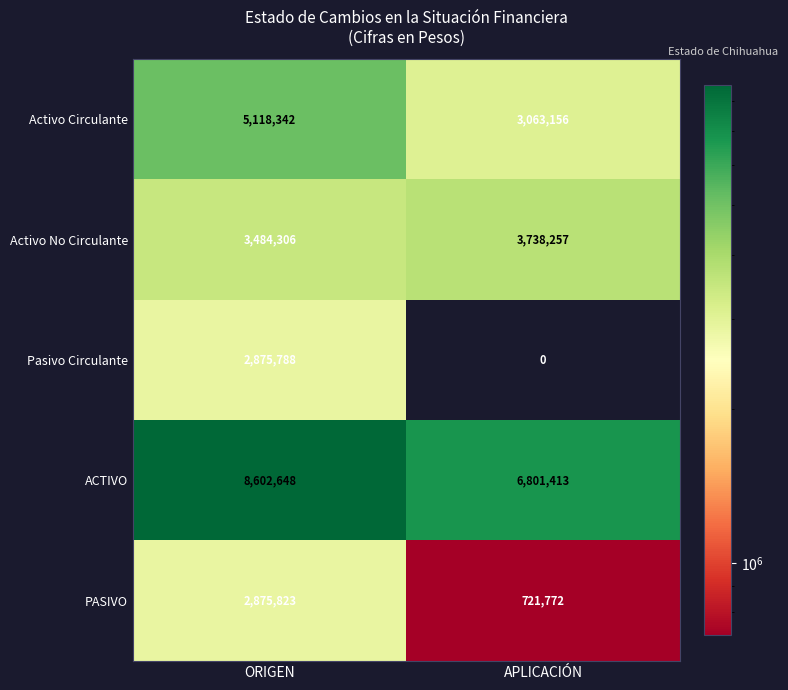

Which series has the largest total across all categories?

ACTIVO